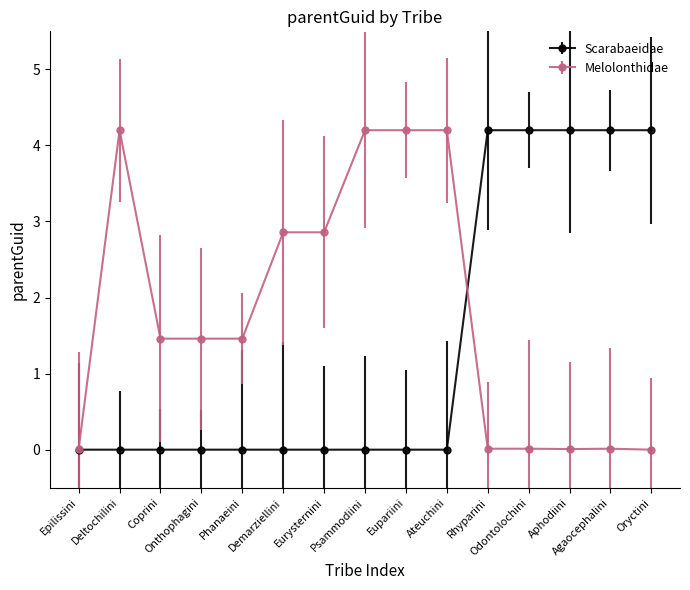

What is the maximum value shown in the chart?

4.2